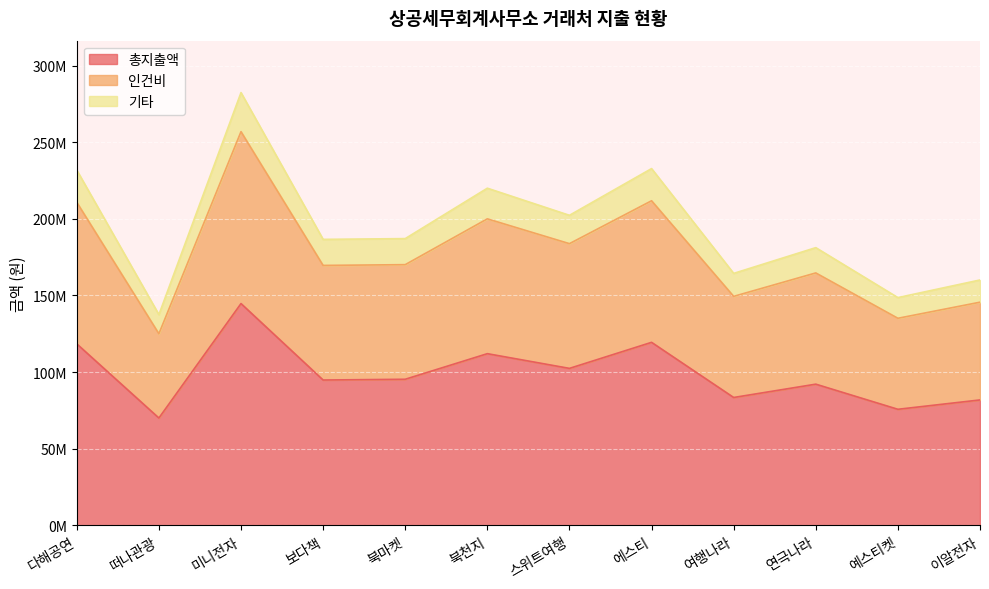

Which has a higher value, 미니전자 or 연극나라?

미니전자